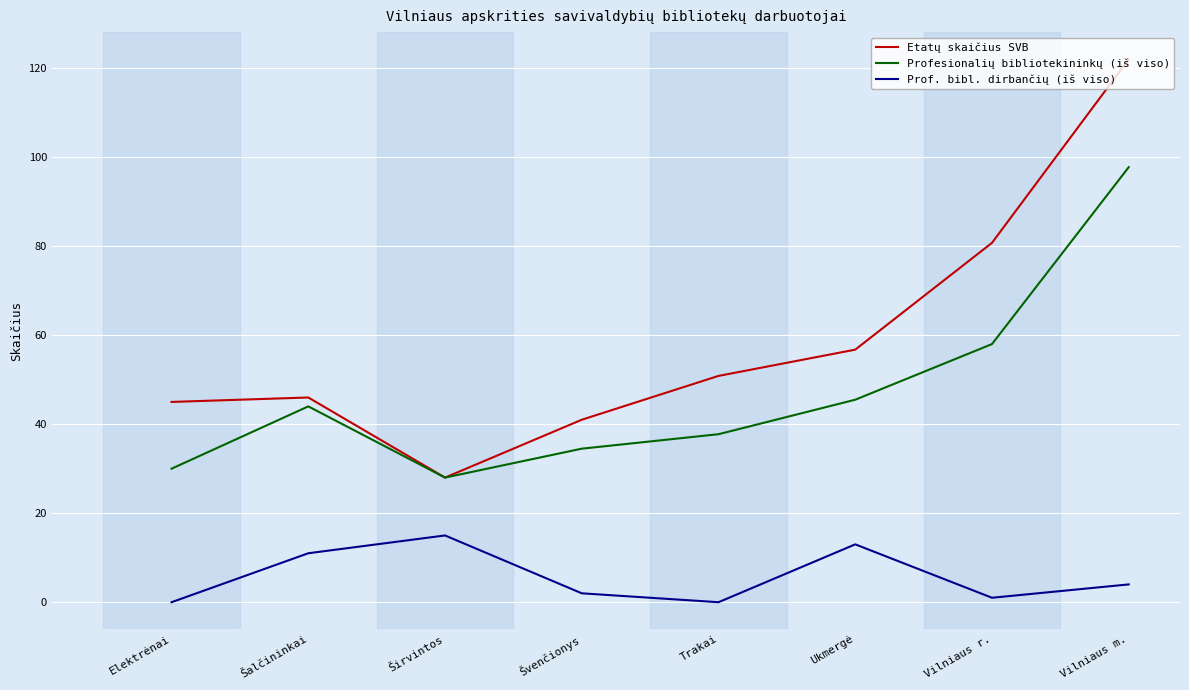

What is the spread (max minus min) of values at Vilniaus m.?

118.0